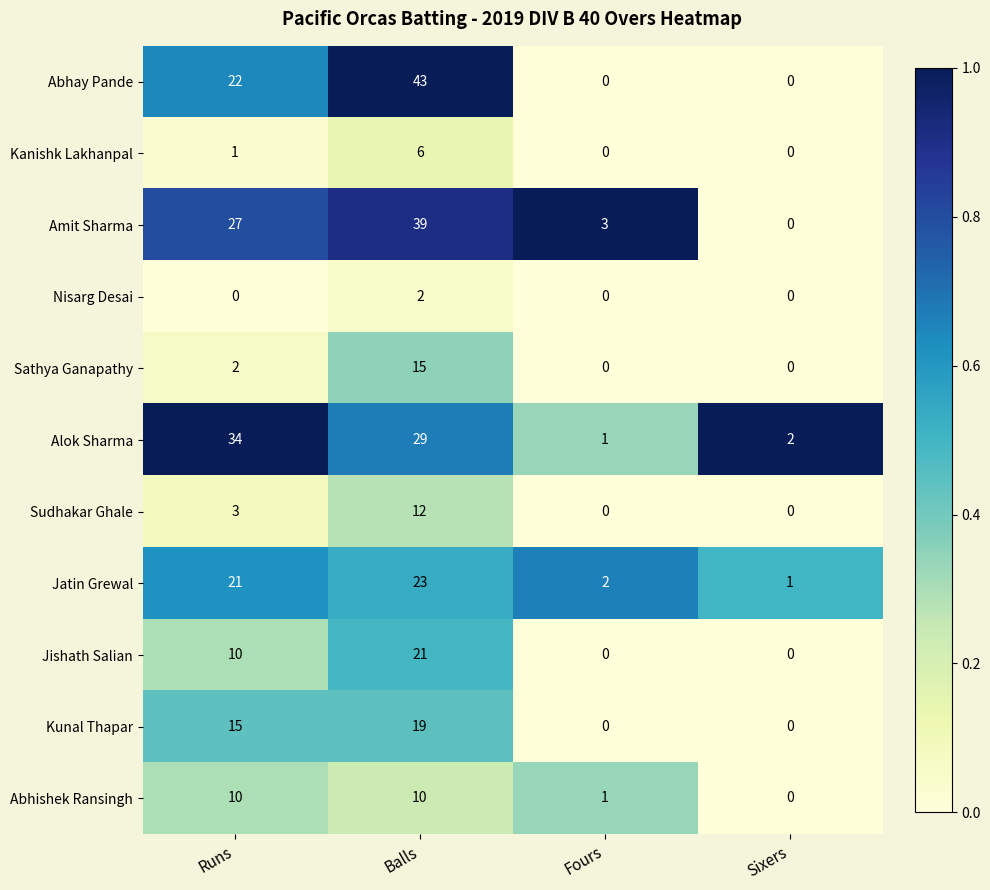

The value of Jatin Grewal at Balls is 14. True or false?

False